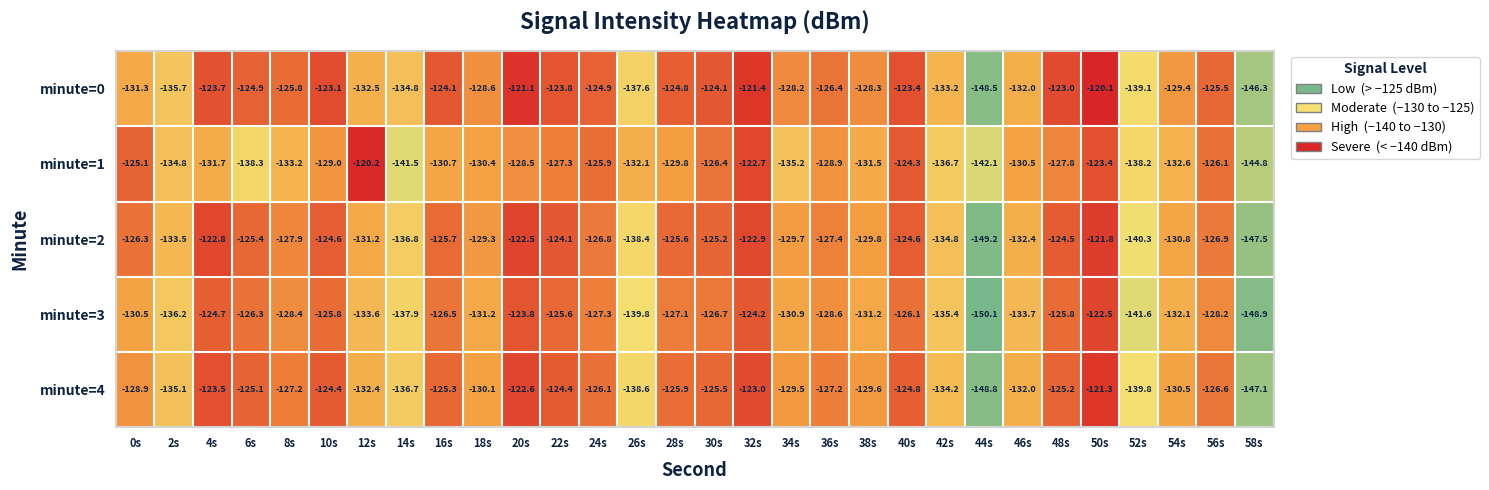

What is the total value across all series at 16s?

-632.3